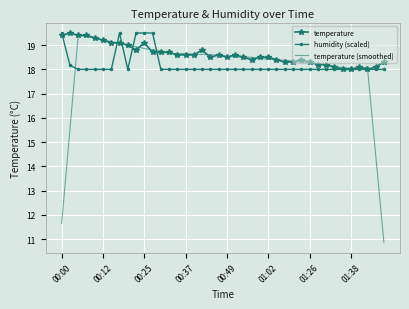

What is the lowest value of the temperature series?

18.0